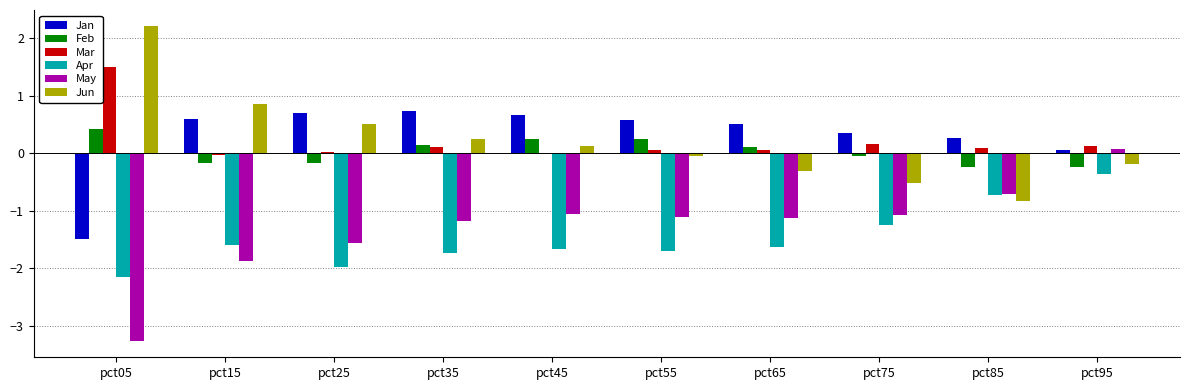

At which label does Apr reach its peak?

pct95